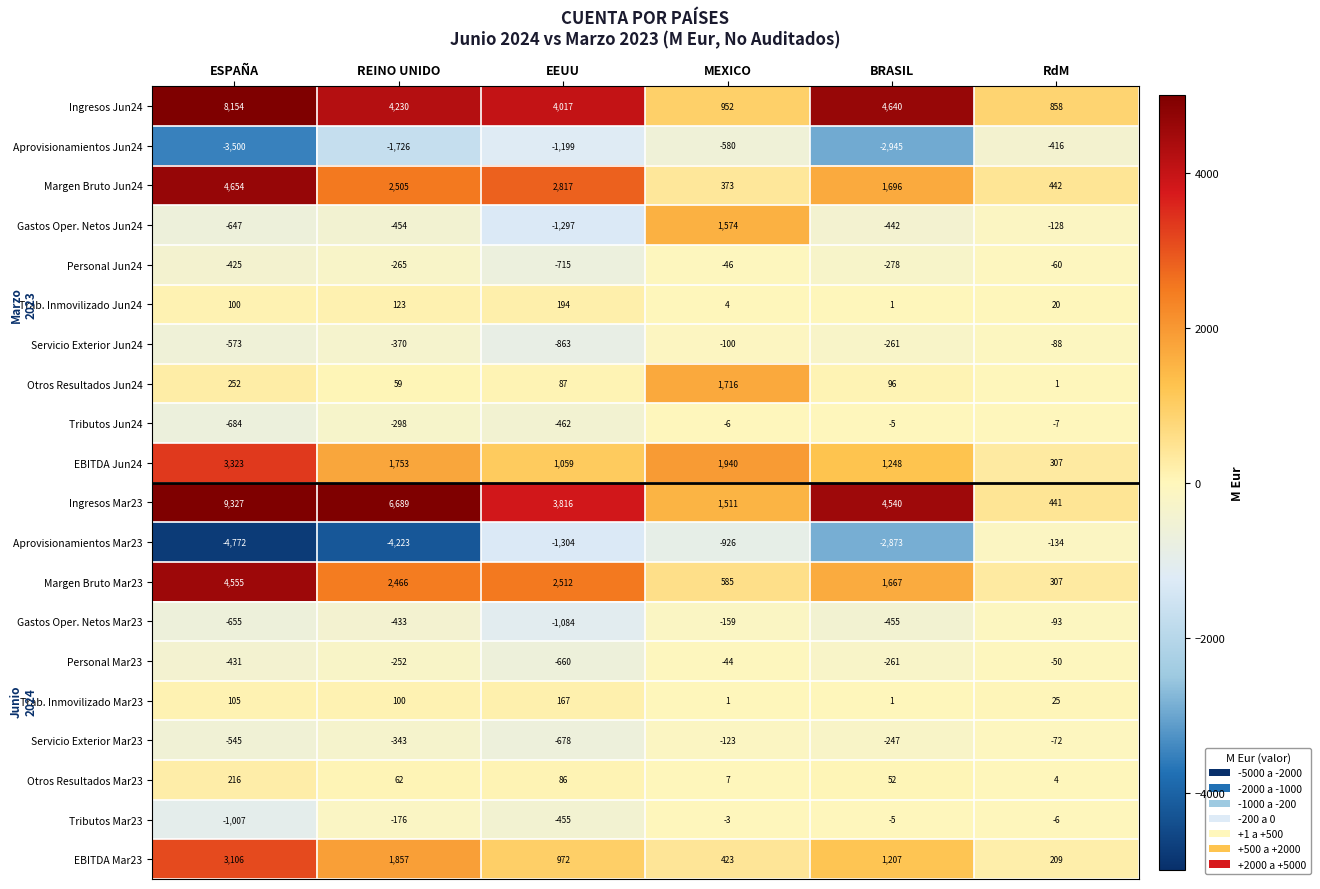

Where is Aprovisionamientos Mar23 nearest to the value -2453?

BRASIL